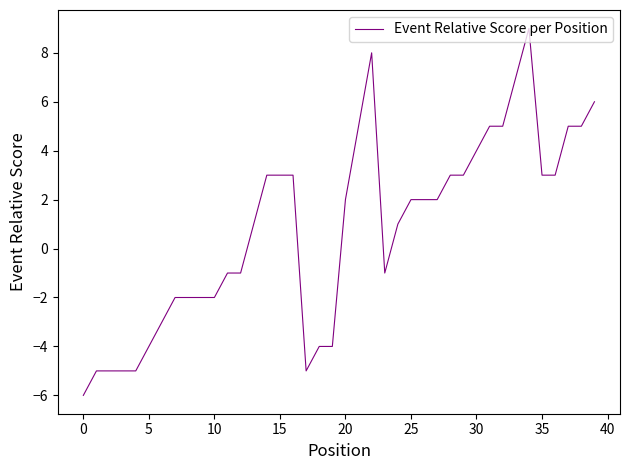

What is the maximum value shown in the chart?

9